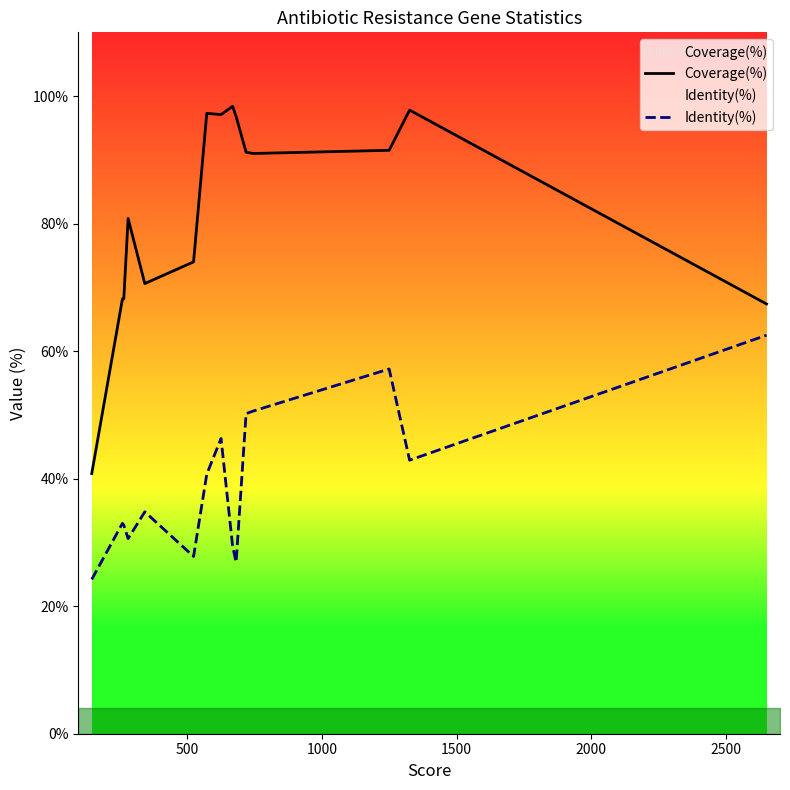

At how many categories does at least one series exceed 43?

14